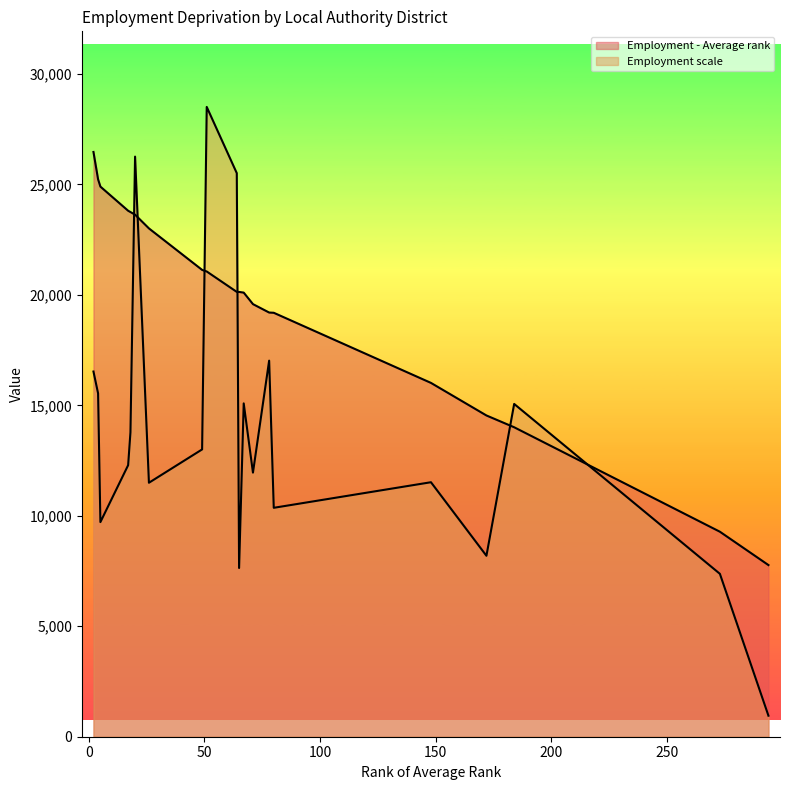

At which label is Employment scale closest to 14730?

East Riding of Yorkshire